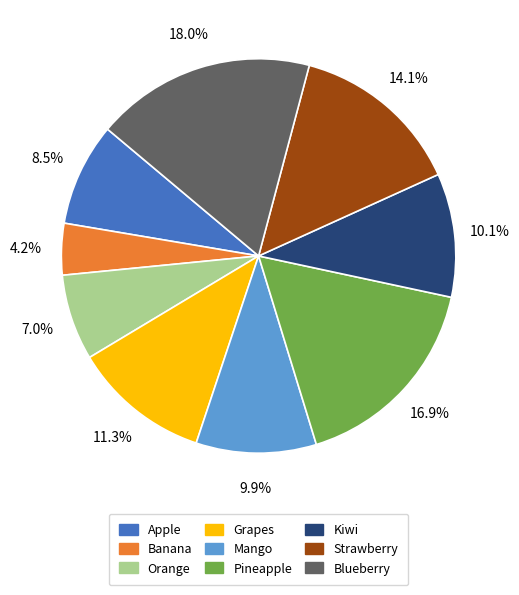

Approximately how many times larger is the value at Mango compared to Grapes?

0.9